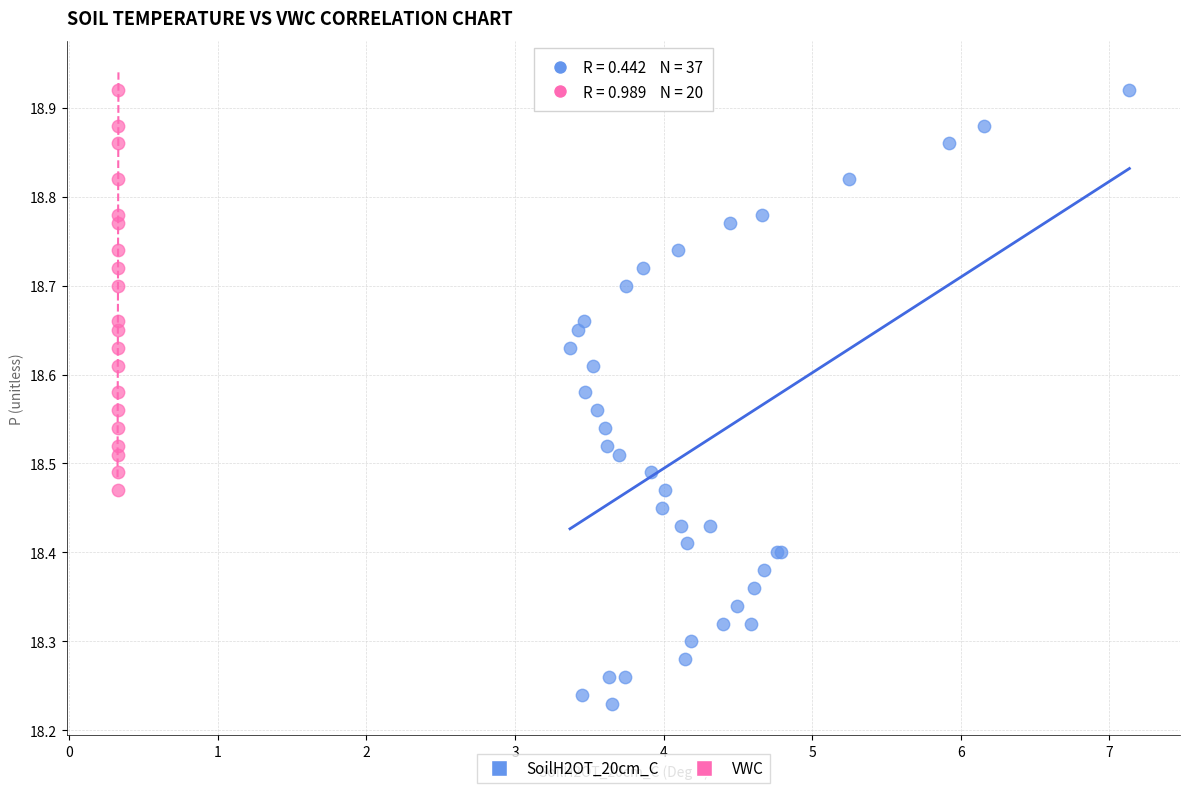

Which series has the largest Y range (max minus min)?

SoilH2OT_20cm_C